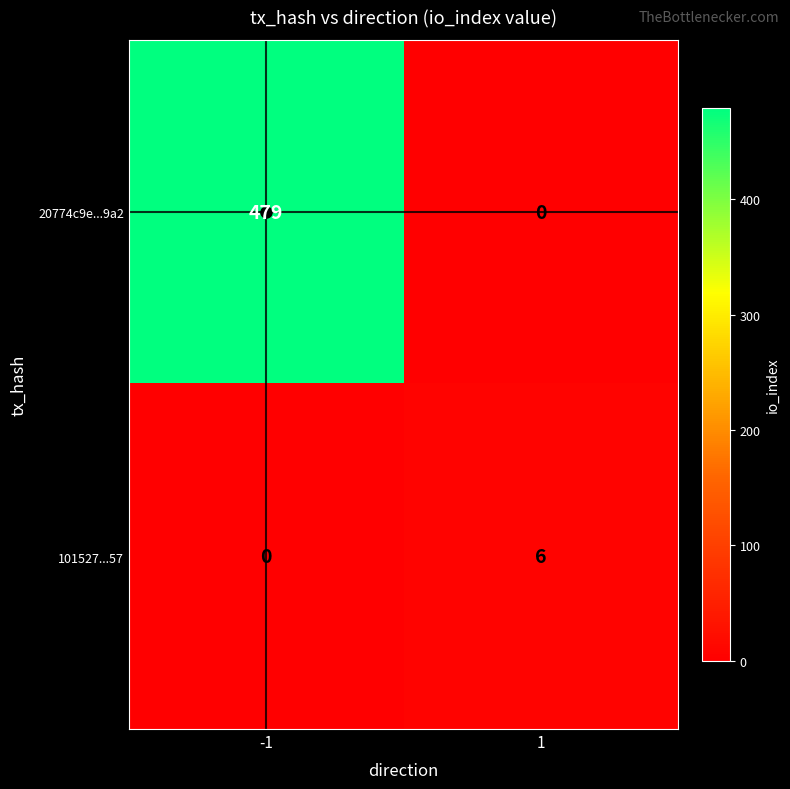

How many series are shown in this chart?

2